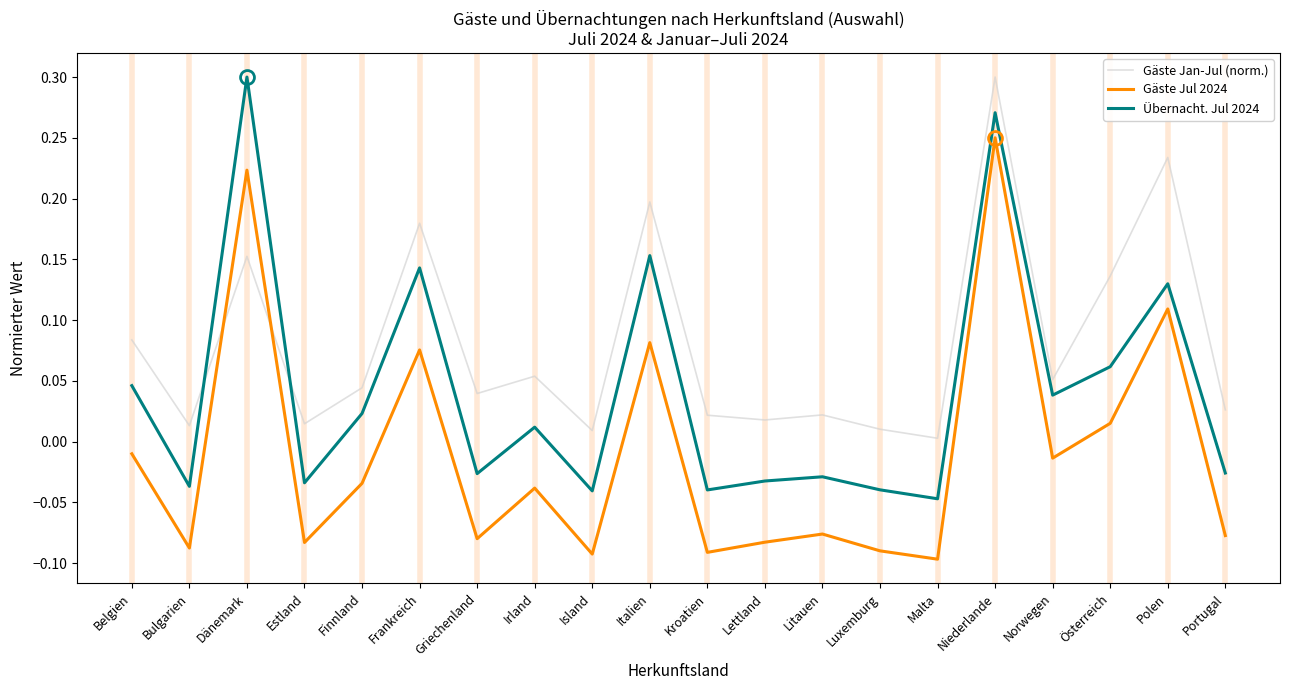

Which category has the lowest value across all series?

Malta